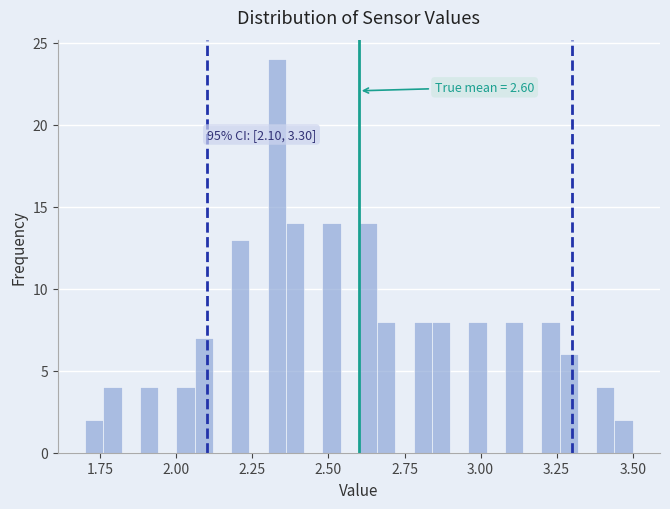

Read against the x-axis, roughly where is the centre of the tallest bar?

2.35